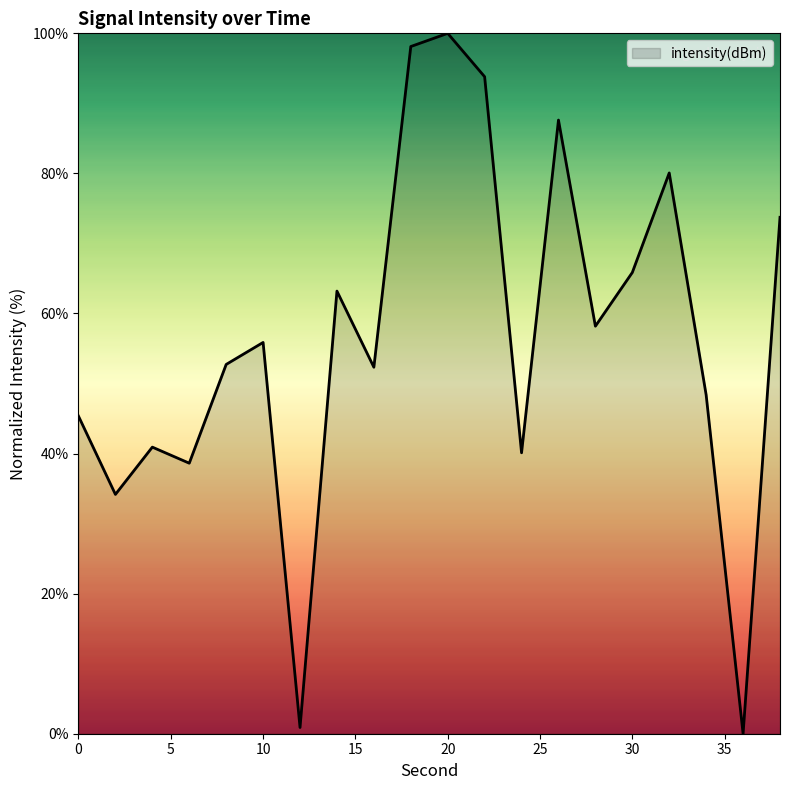

What is the maximum value shown in the chart?

100.0